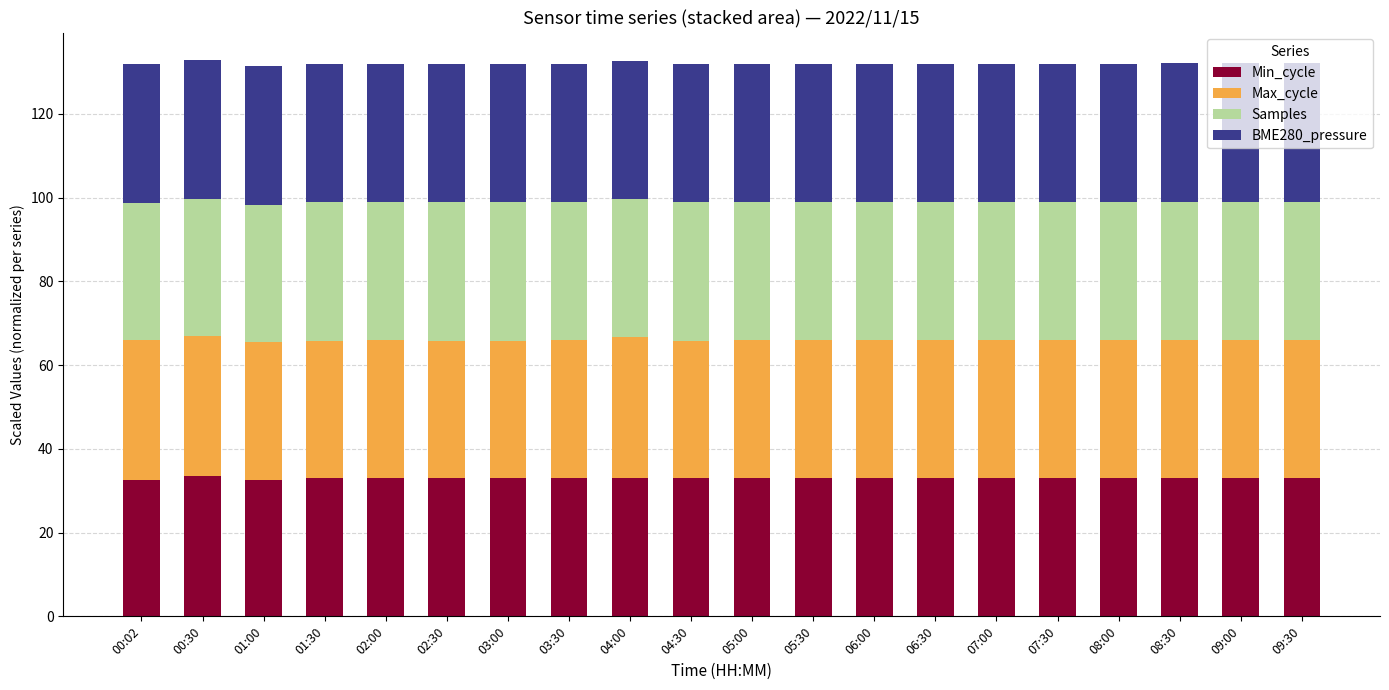

What is the minimum value for Min_cycle?

32.6